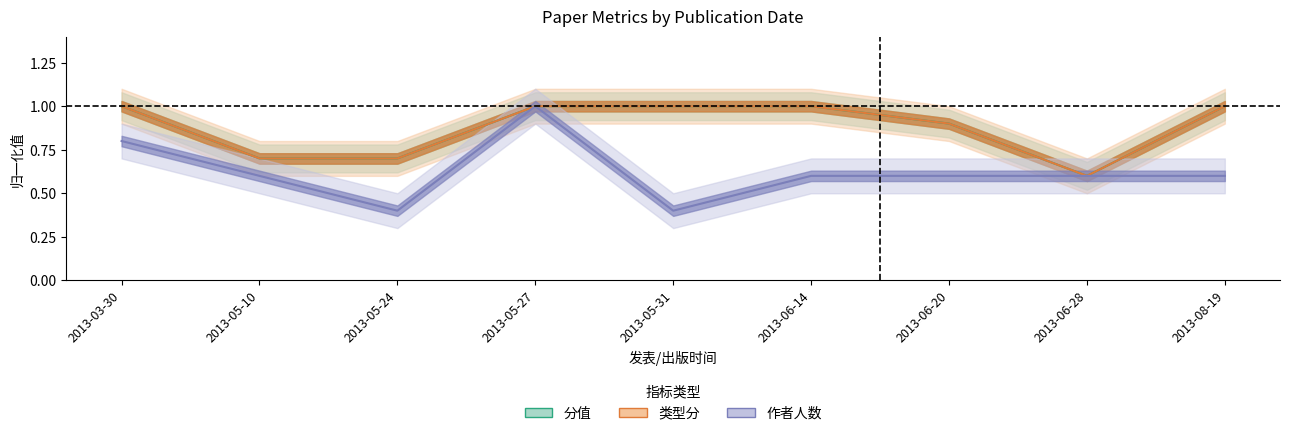

Is it true that 作者人数 (归一化) equals 0.6 at 2013-06-20?

True